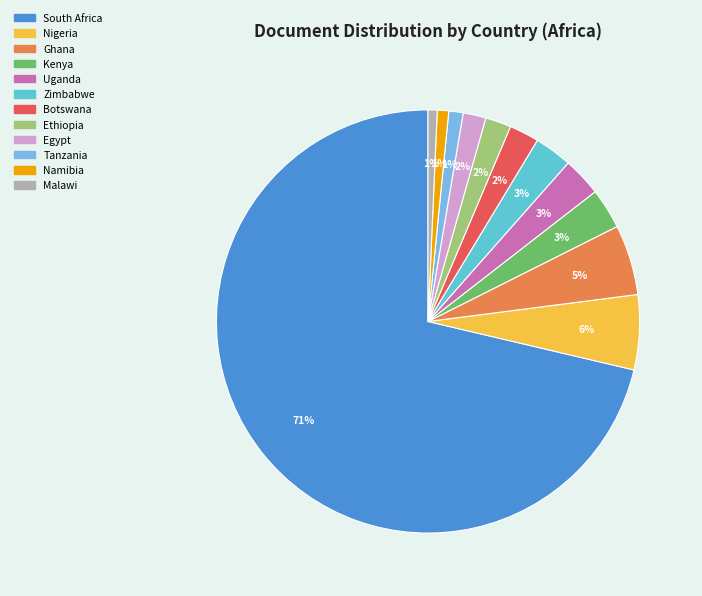

True or false: South Africa accounts for 71% of the total.

True